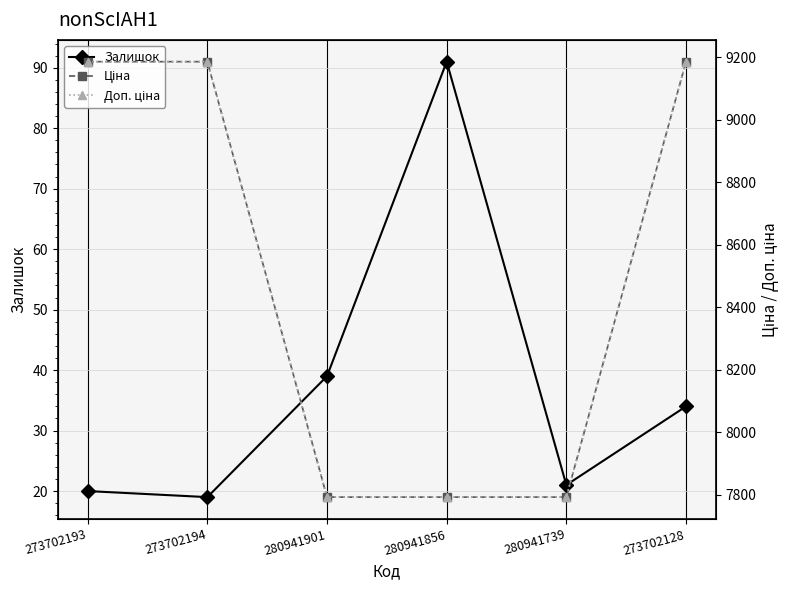

What is the difference between the maximum and second lowest values in the Ціна series?

1392.9